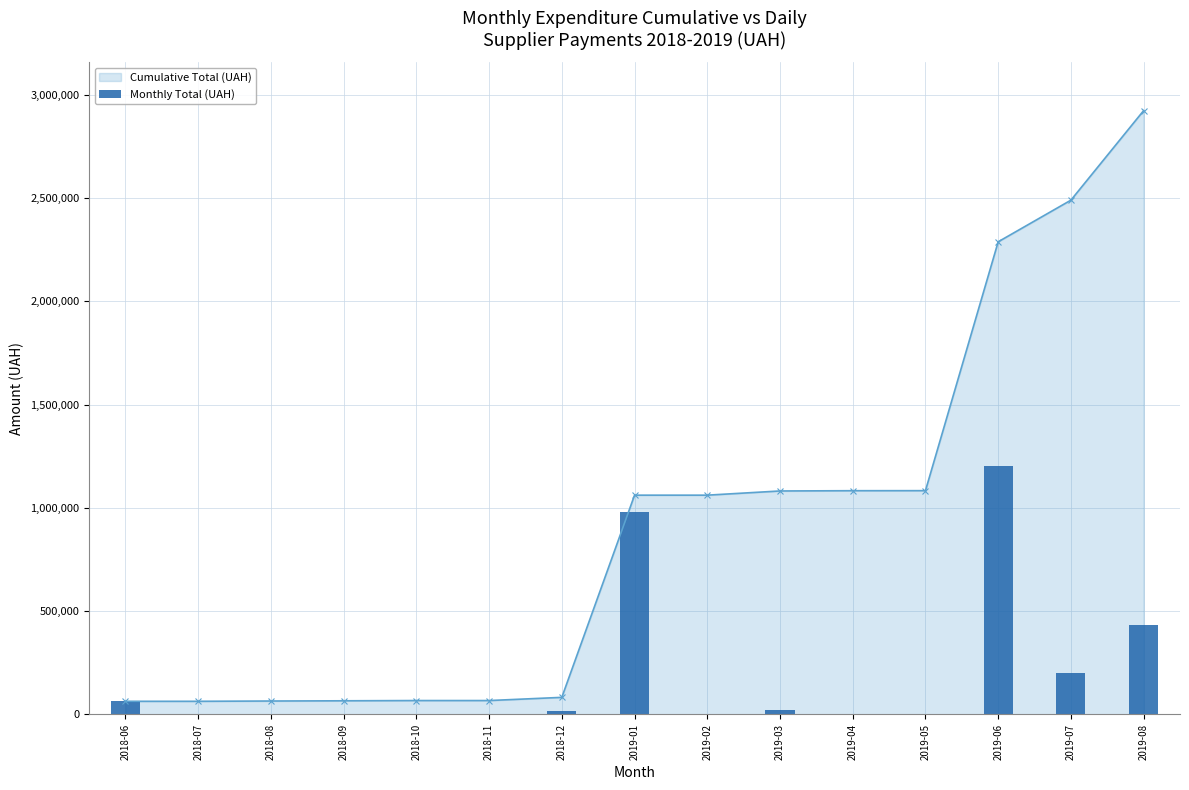

Are the bars horizontal?

No